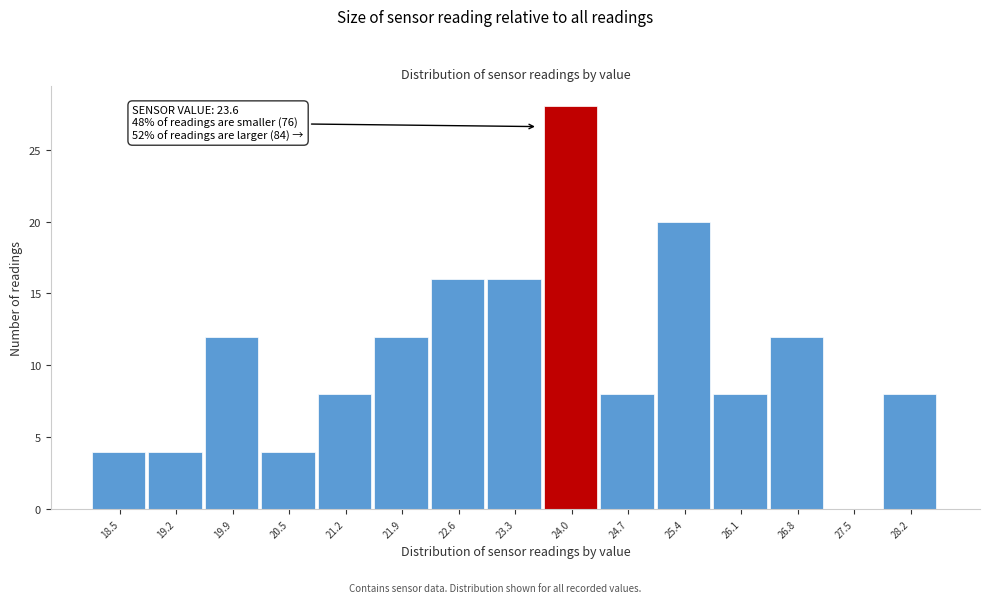

Which range on the x-axis has the tallest bar?

23.7 to 24.4